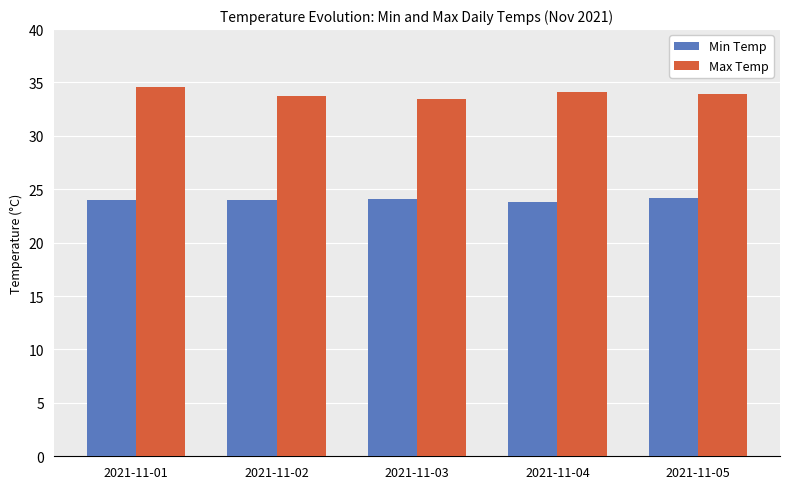

Which category has the highest value across all series?

2021-11-01